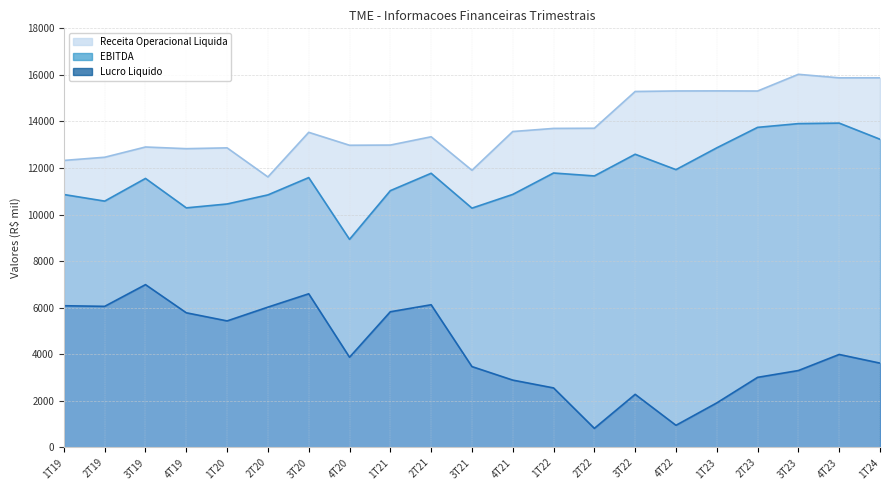

What are all the series names shown in the legend?

Receita Operacional Liquida, EBITDA, Lucro Liquido